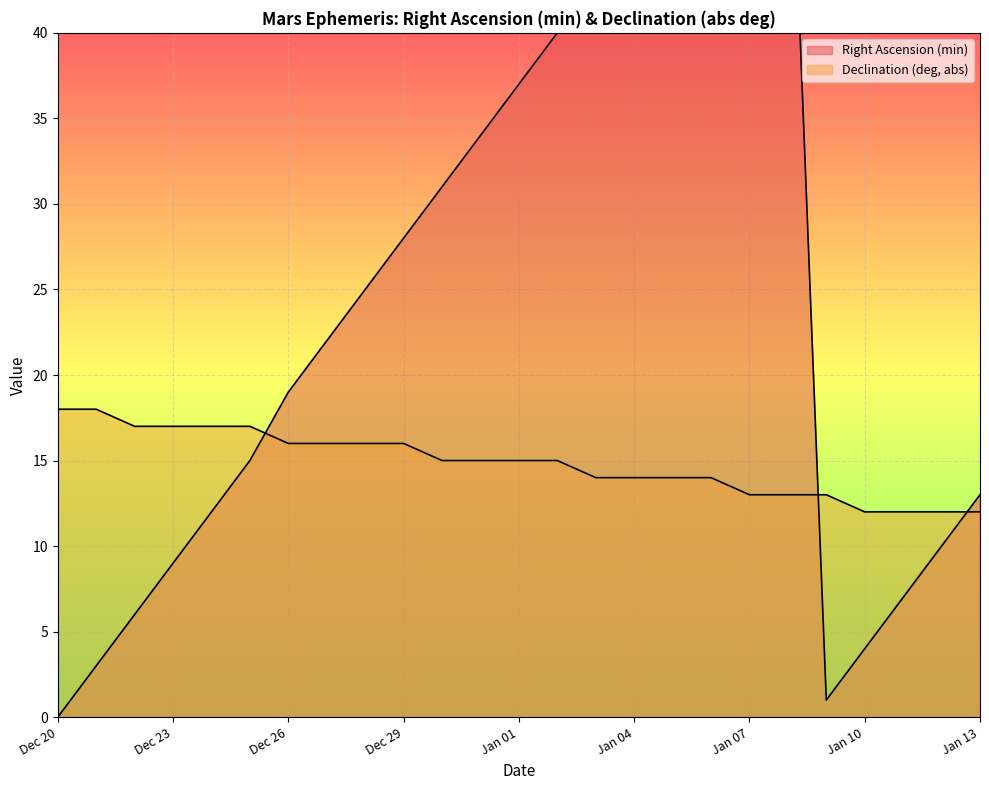

Which has a higher value, Dec 29 or Jan 07?

Jan 07